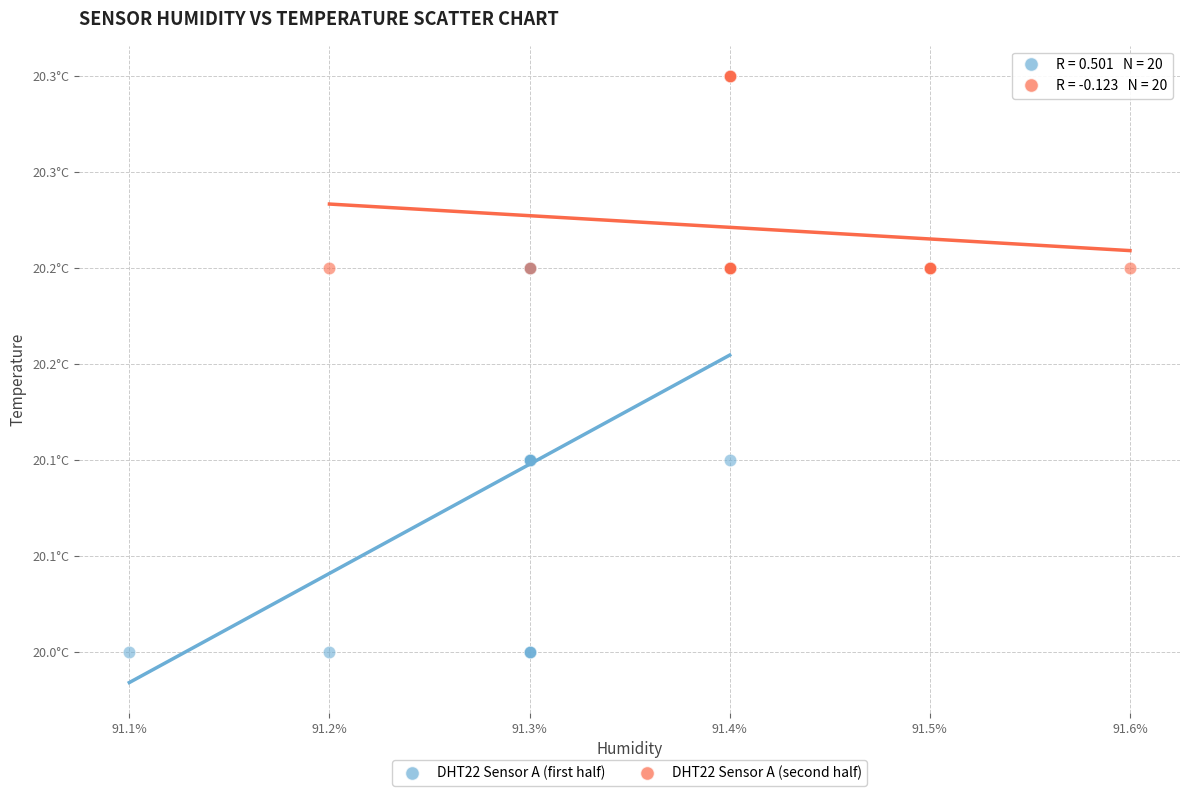

Which series has the widest spread of Y values?

DHT22 Sensor A (first half)